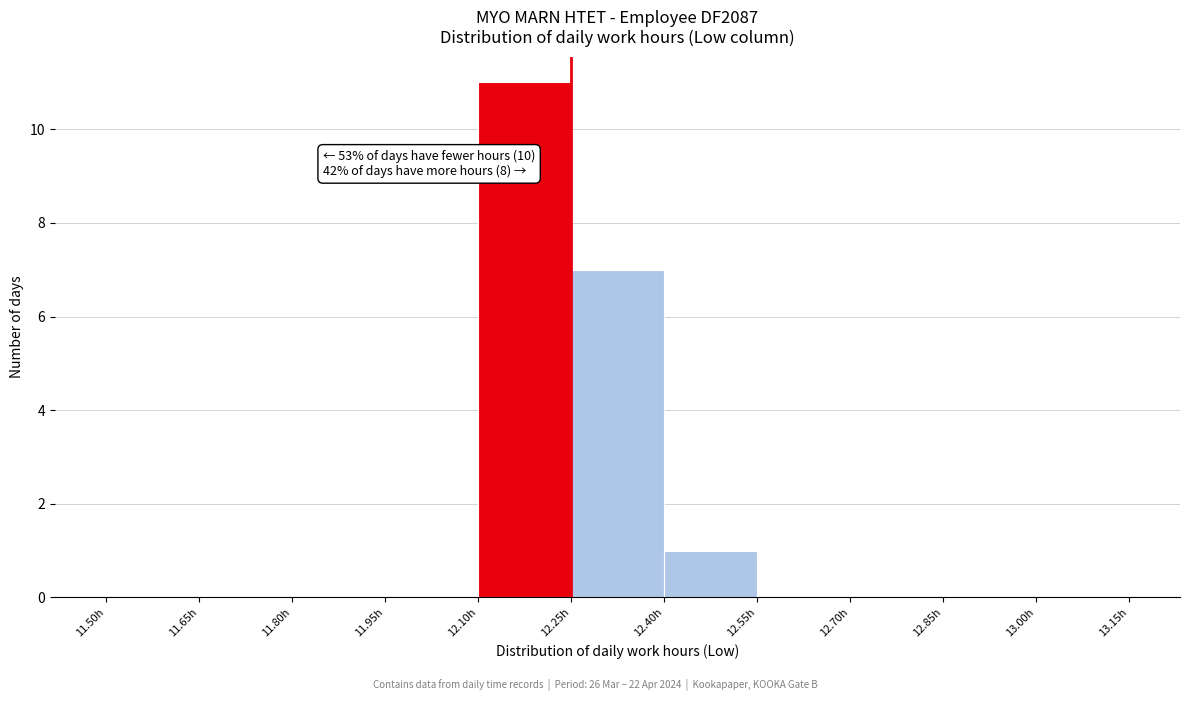

Over which range of the x-axis is the bar tallest?

12.10 to 12.25